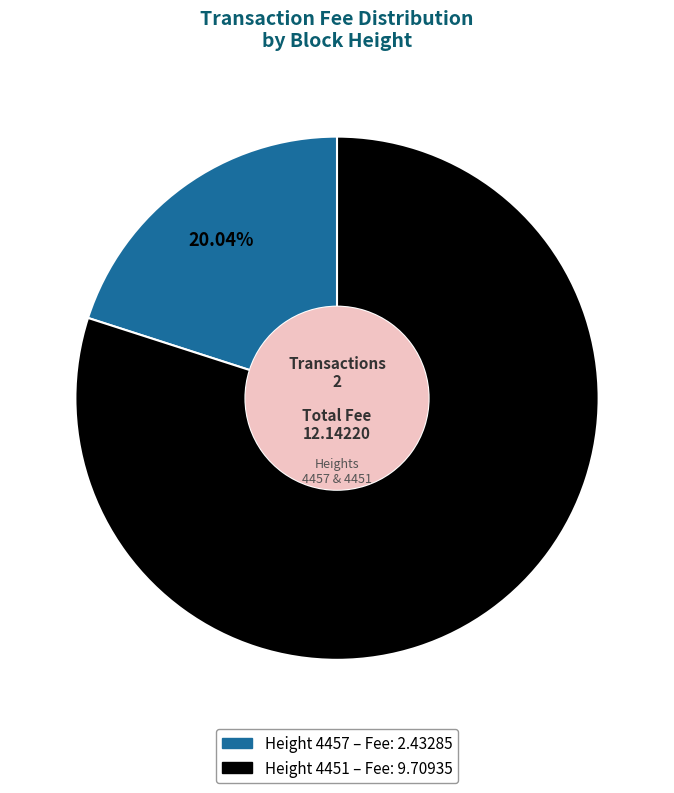

Count the number of slices in the pie.

2